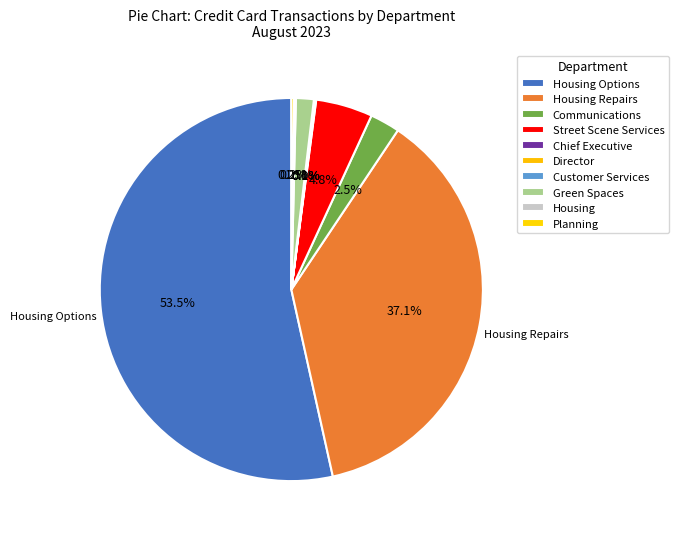

Count the number of slices in the pie.

10